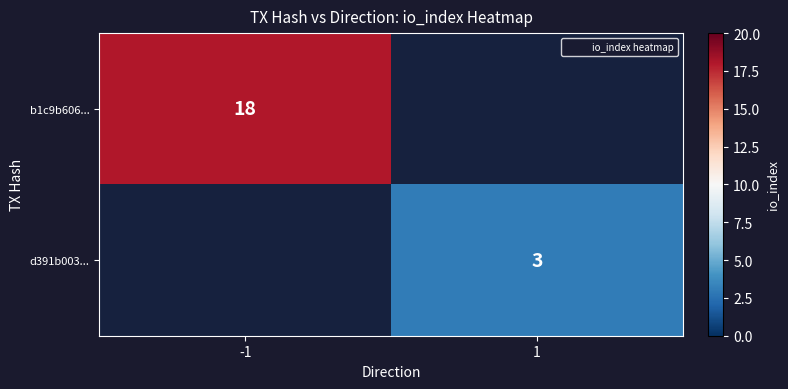

The value of b1c9b606... at -1 is 18. True or false?

True